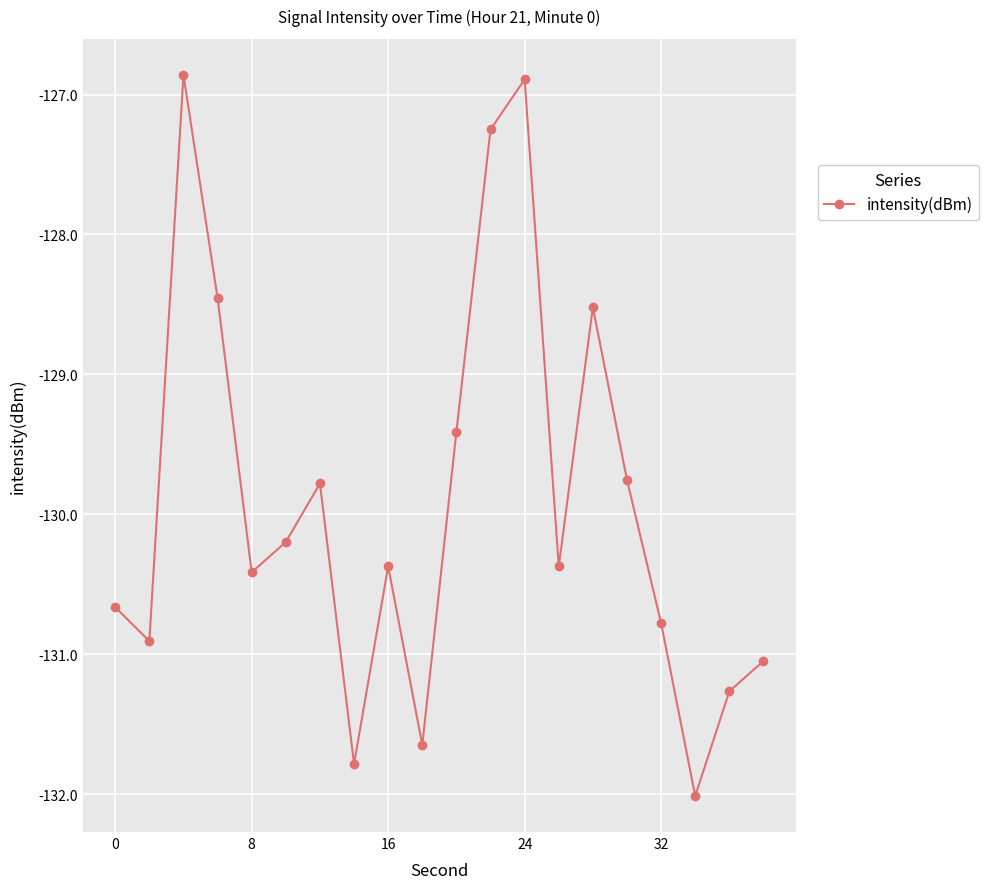

What is the difference between the maximum and minimum values?

5.2